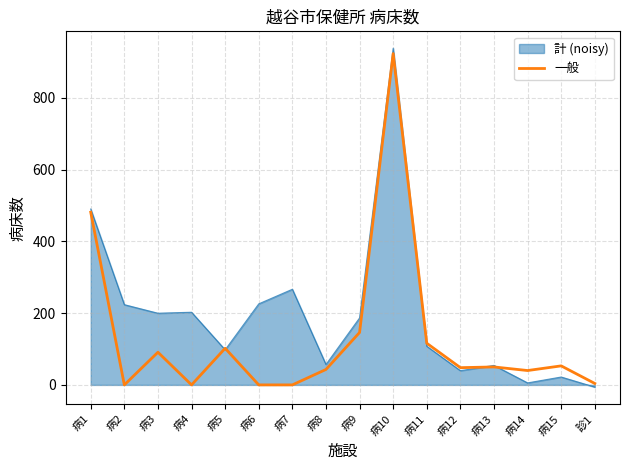

Which series changed the most between 病4 and 病10?

一般